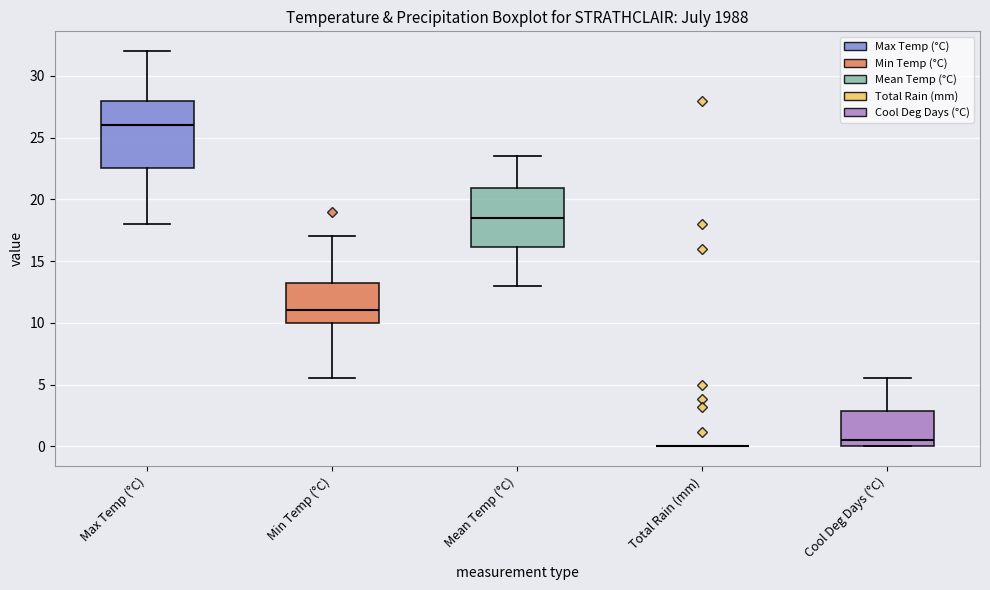

Which box is the tallest, from its lower edge to its upper edge?

Max Temp (°C)